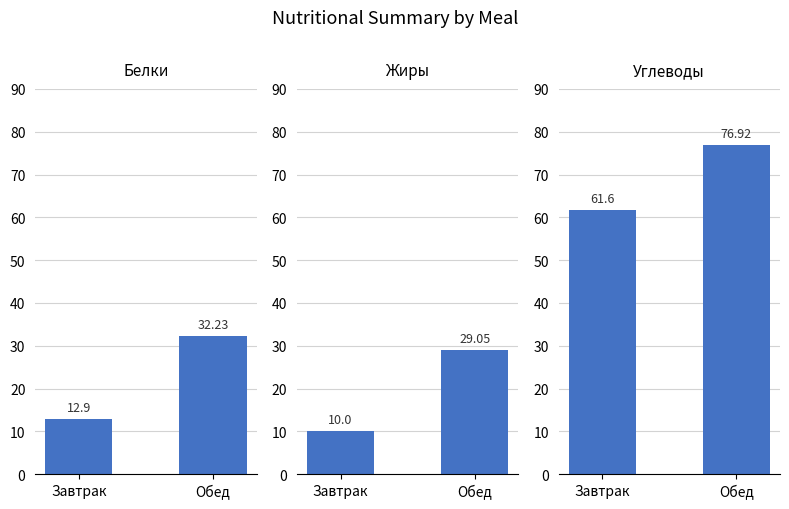

Where does the Углеводы series first go above 76?

Обед